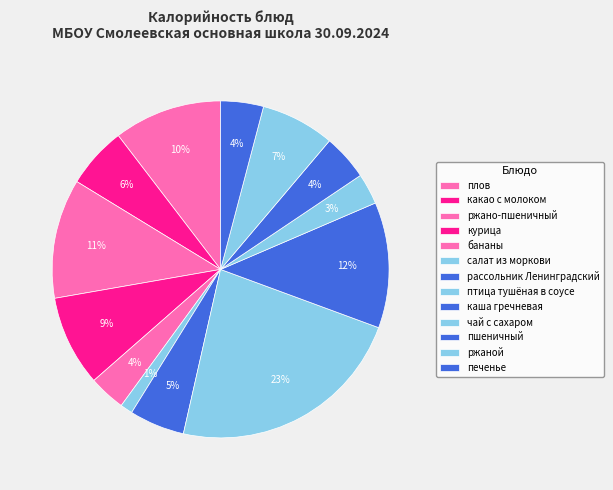

How many segments does this pie chart have?

13